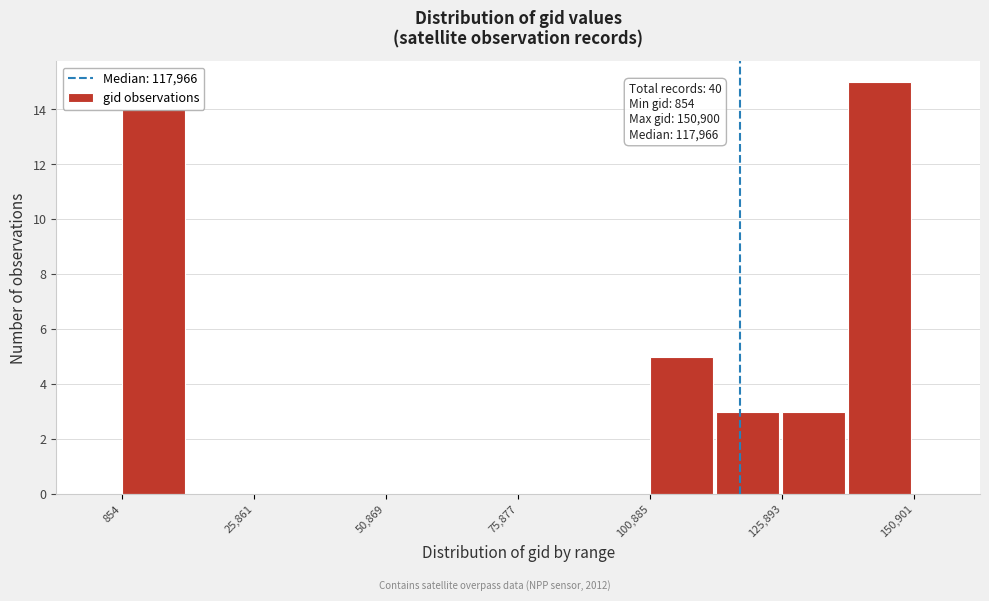

Read against the x-axis, roughly where is the centre of the tallest bar?

145000